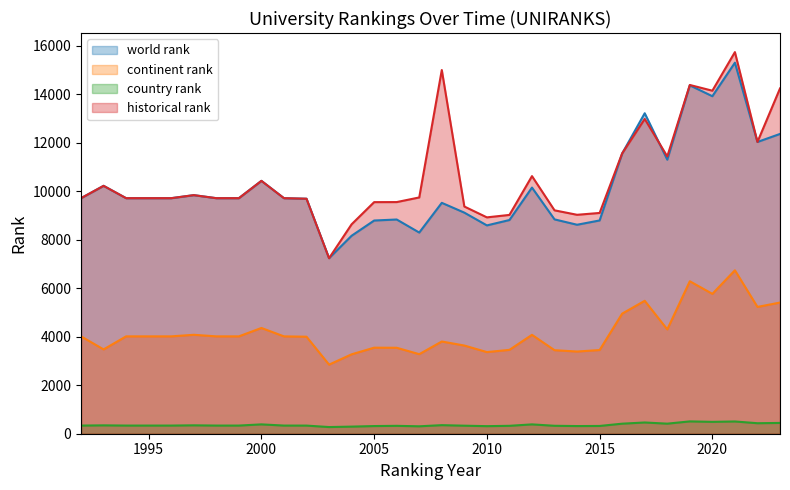

At how many categories does at least one series exceed 14290?

3